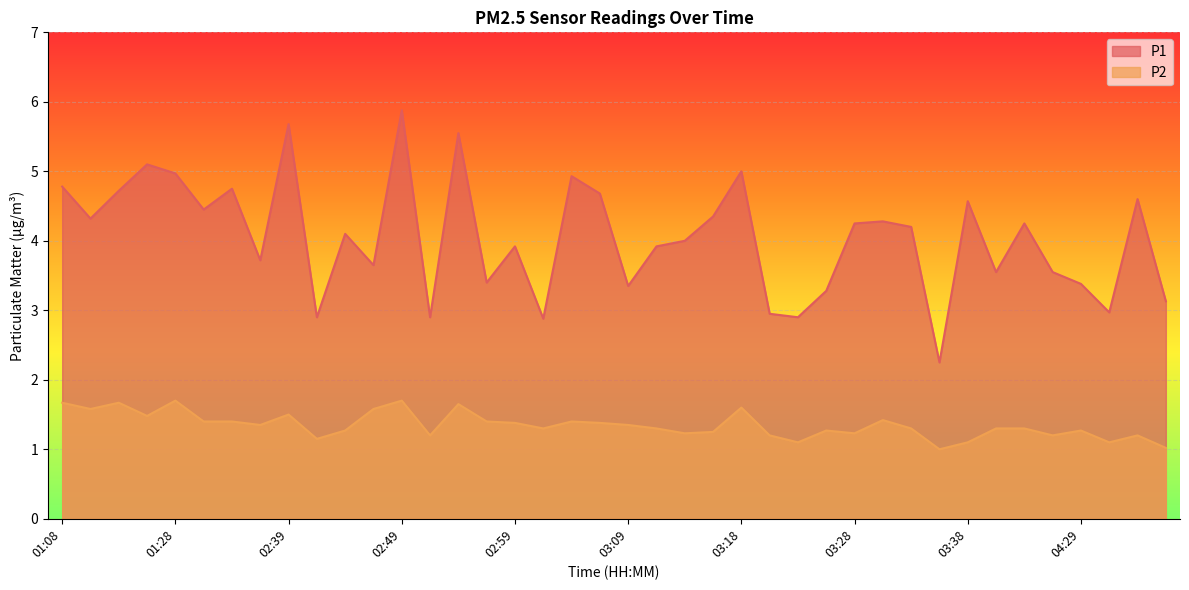

Does the chart display data point markers on the line(s)?

No